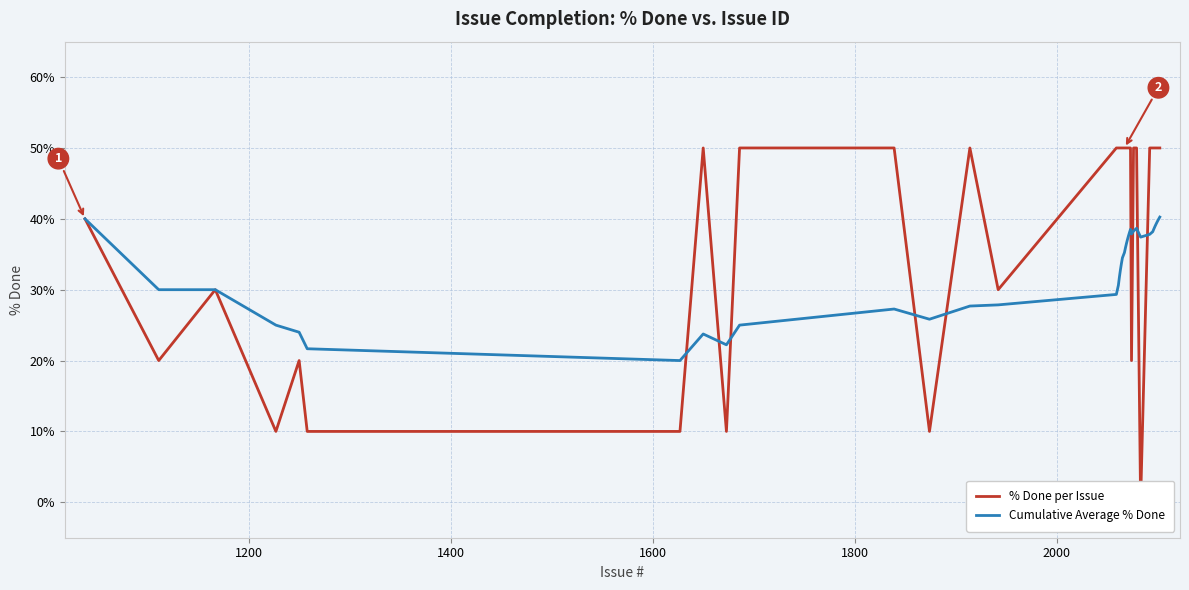

What is the lowest value of the Cumulative Average % Done series?

20.0